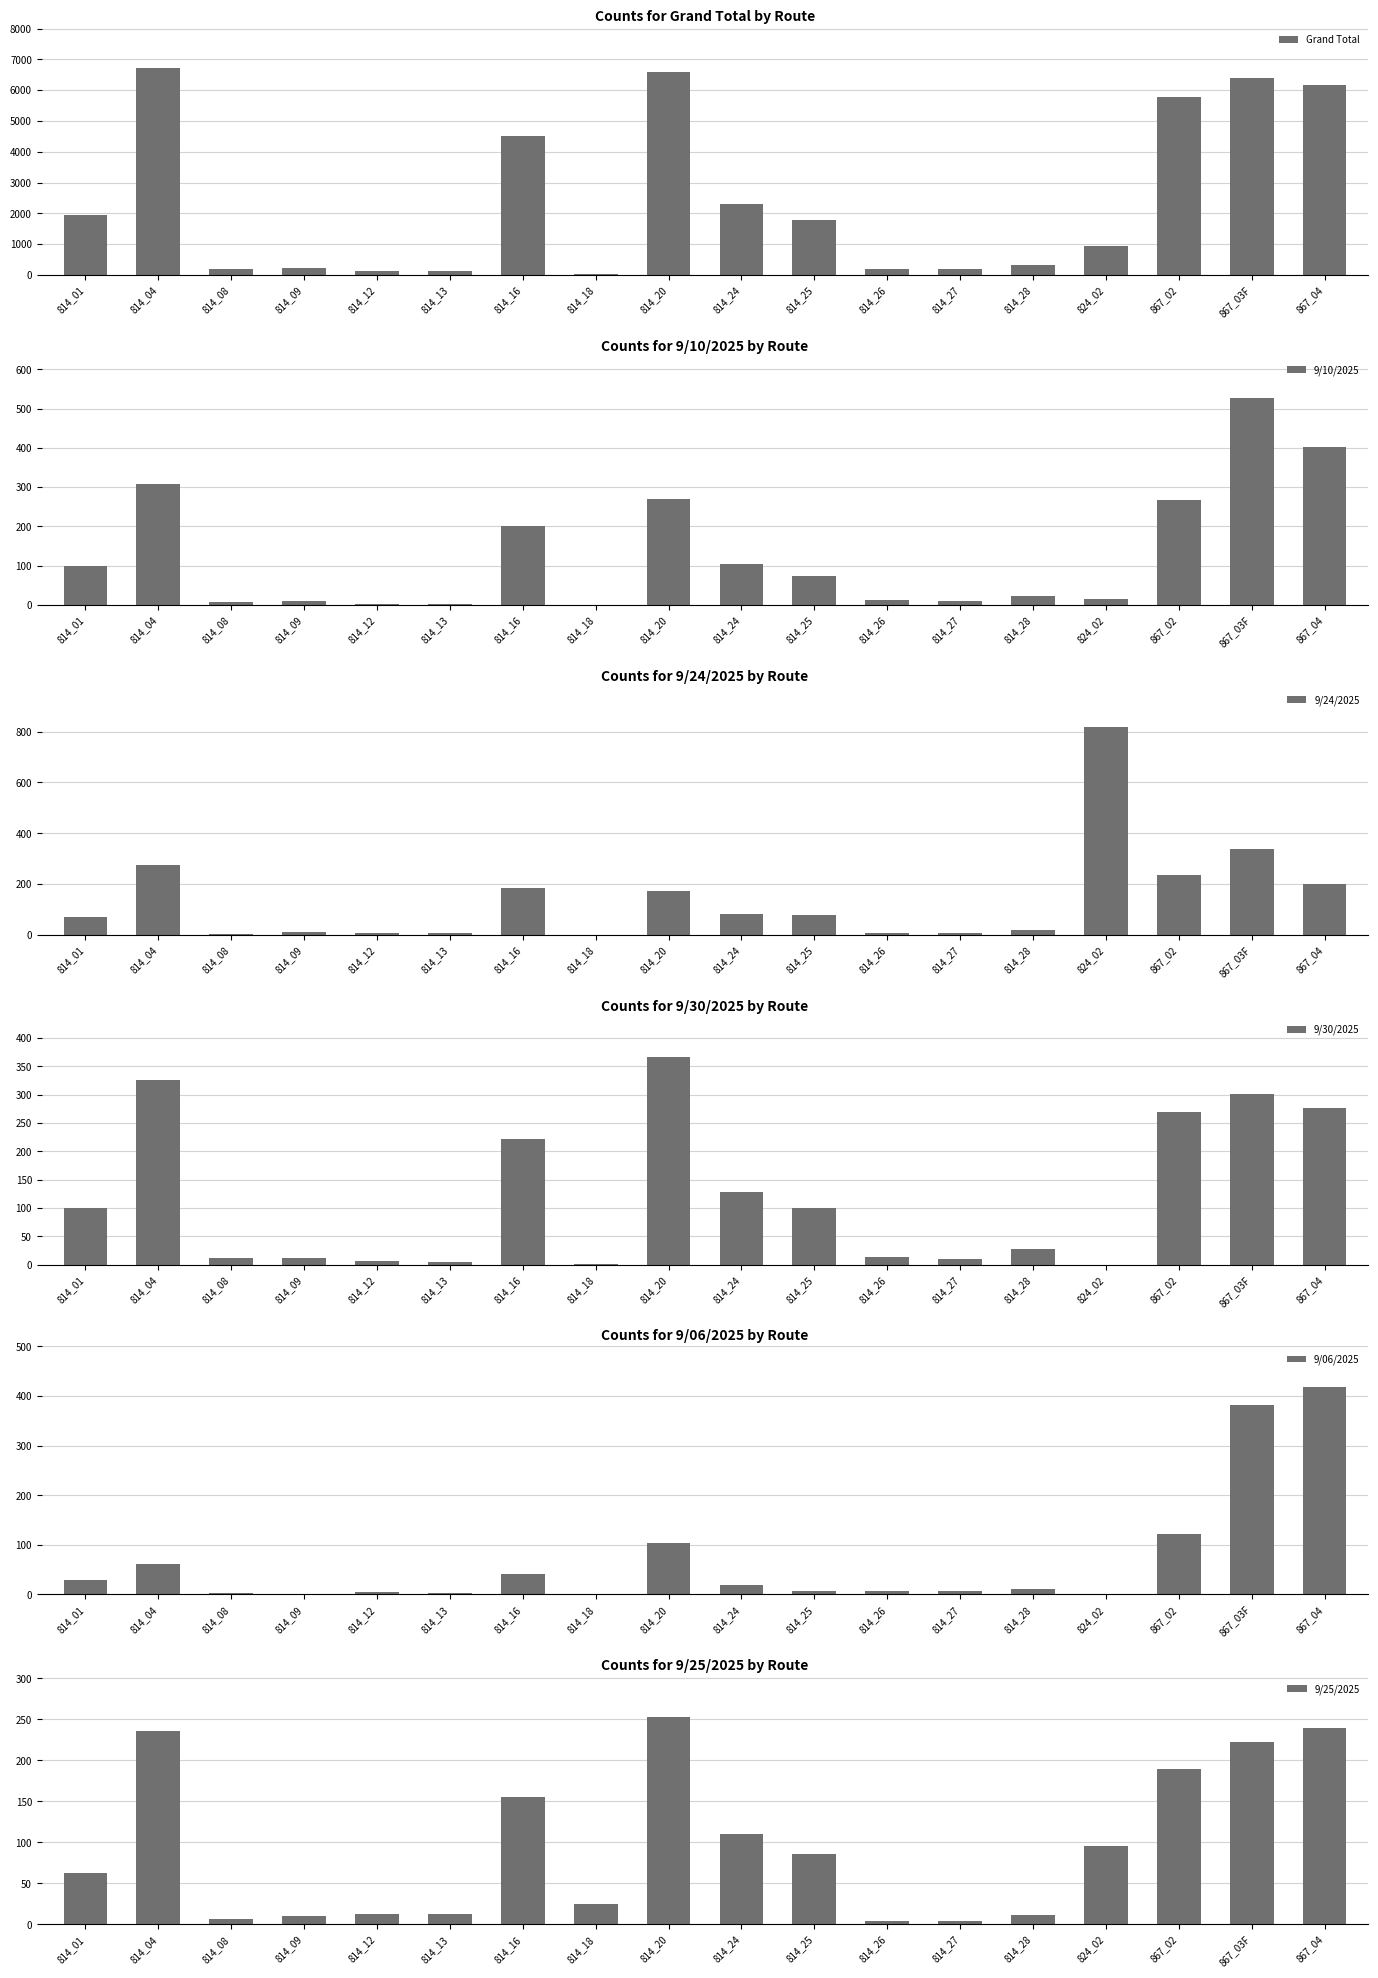

List the series in order of their peak value, lowest first.

9/25/2025, 9/30/2025, 9/06/2025, 9/10/2025, 9/24/2025, Grand Total